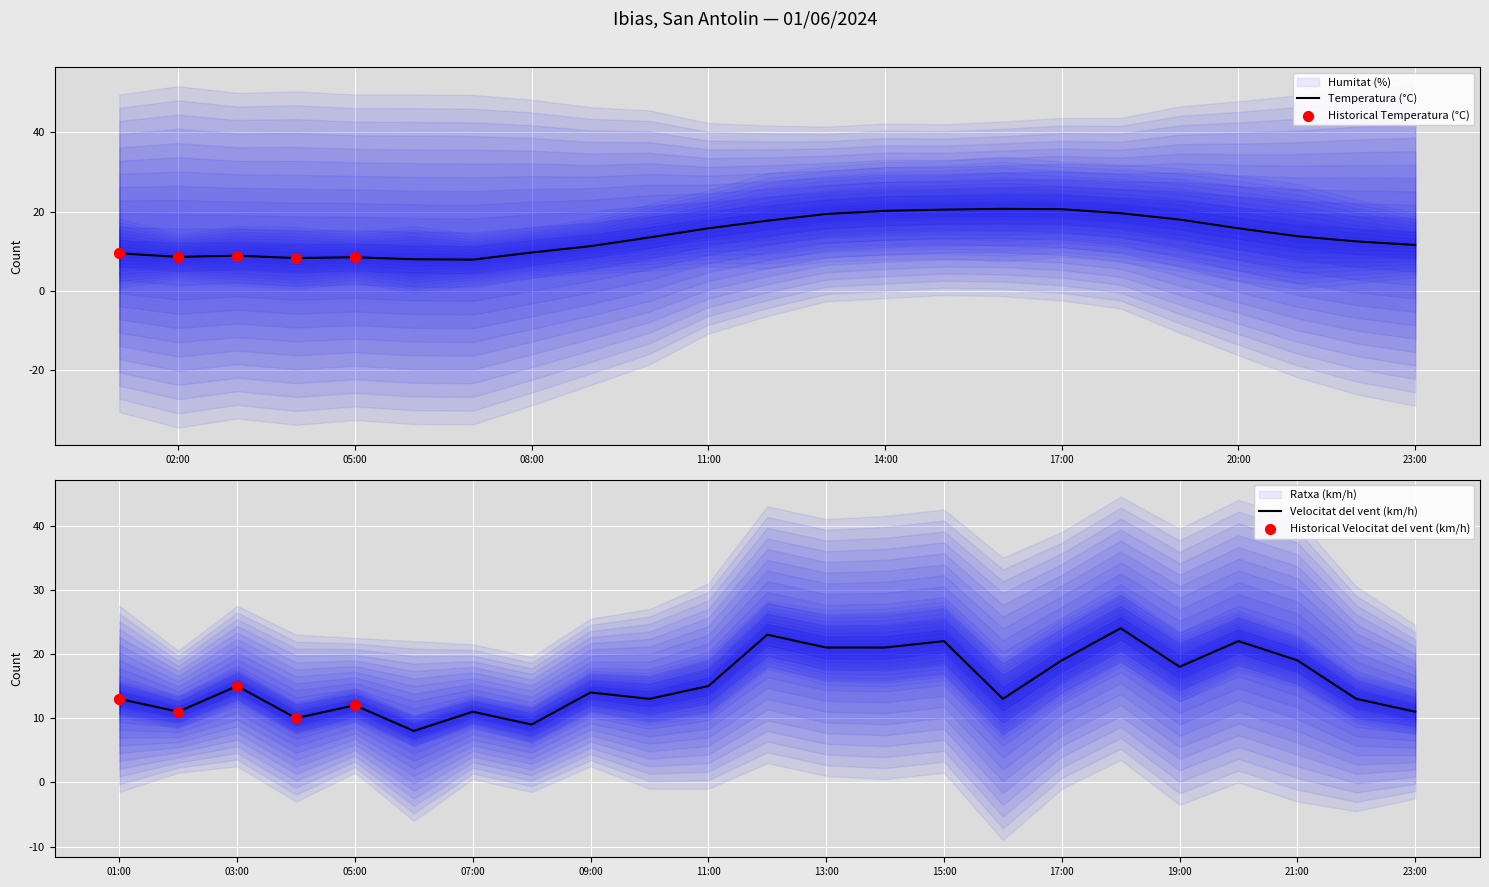

True or false: Temperatura (°C) has a value of 3.5 at 02:00.

False